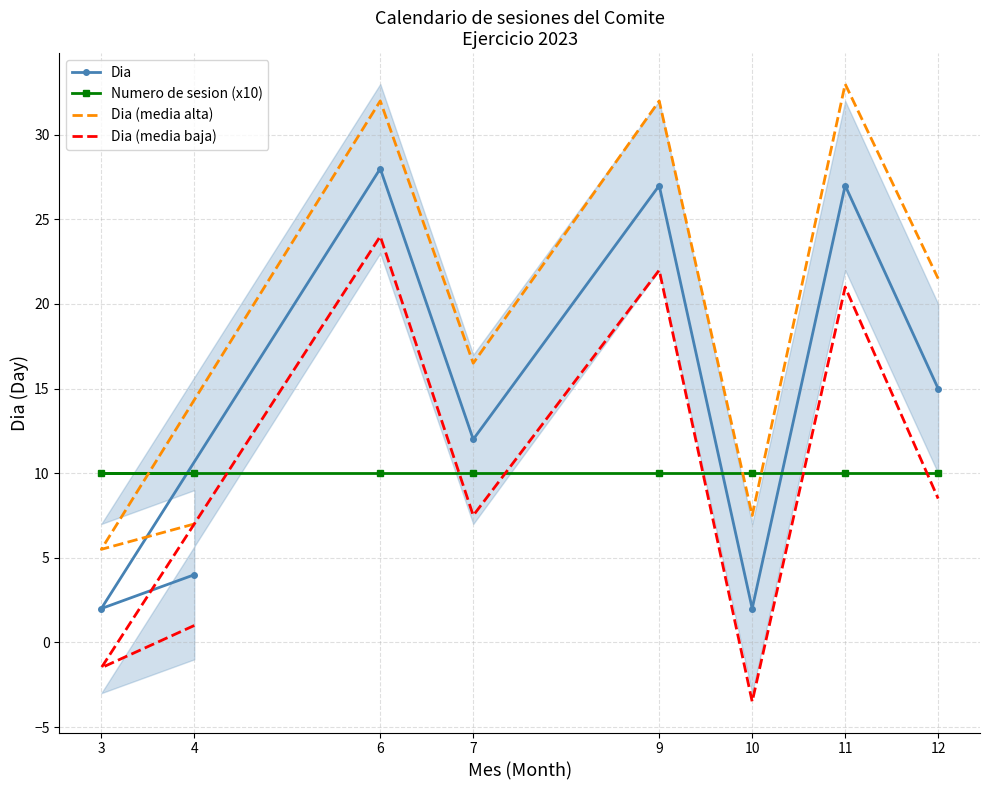

Between 3 and 9, which is larger?

9